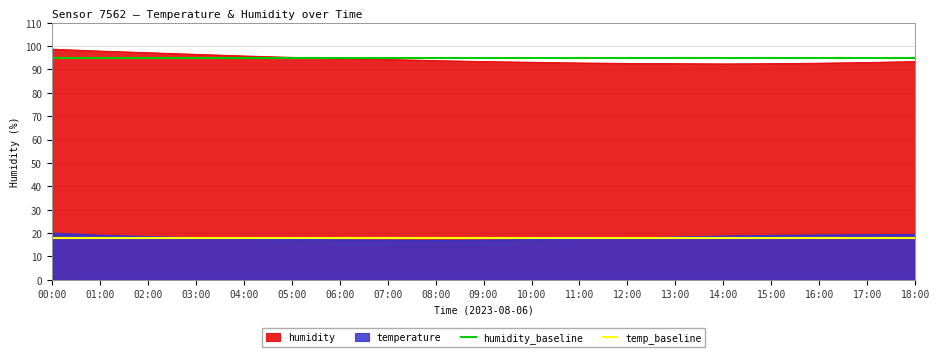

True or false: humidity and temperature cross at least once.

False